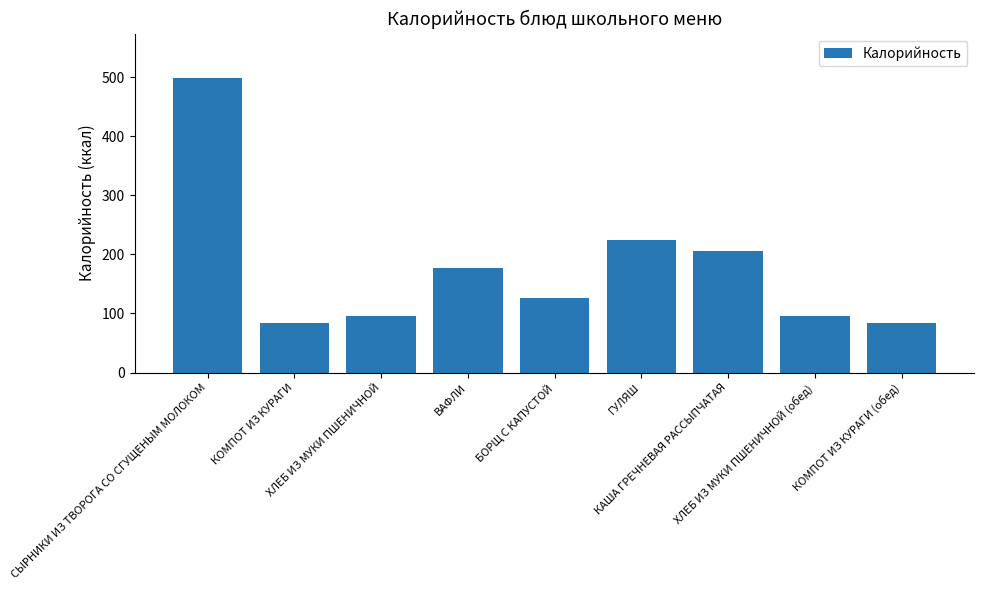

True or false: the data shows 294 at КАША ГРЕЧНЕВАЯ РАССЫПЧАТАЯ.

False